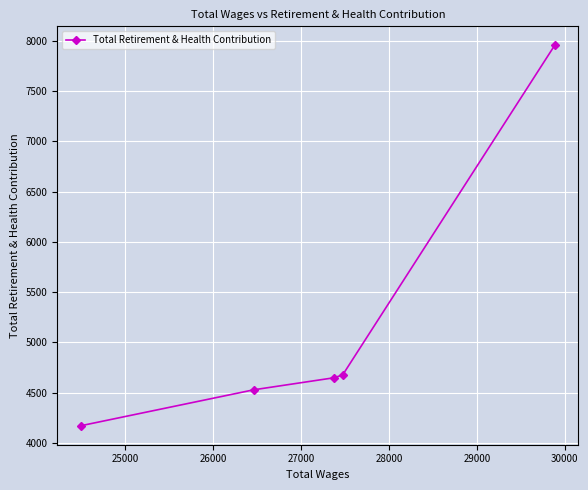

What is the minimum value shown in the chart?

4173